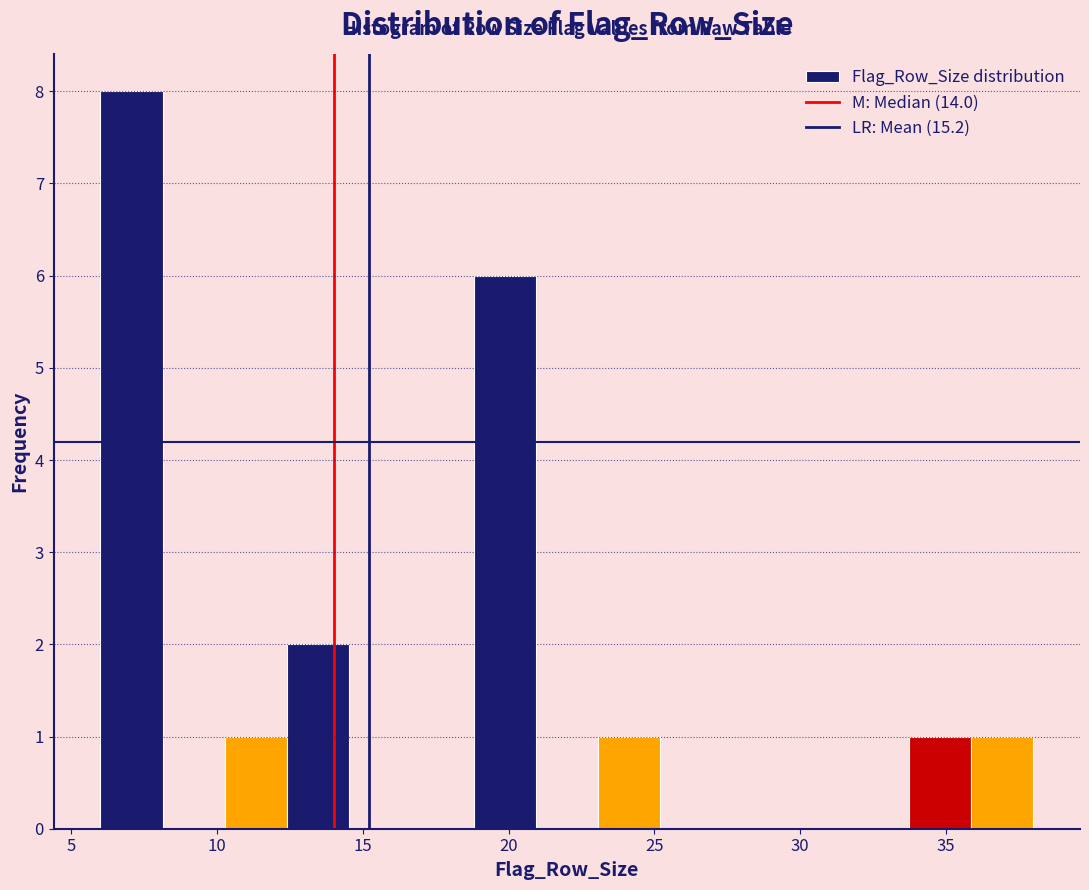

Reading left to right, transcribe this chart: for each bar, give the range it covers on the x-axis and its height. Neither the bar edges nor the heights are printed on the chart, so give them approximately, as read against the axes.

6.0 to 8.0: 8
8.0 to 10.5: 0
10.5 to 12.5: 1
12.5 to 14.5: 2
14.5 to 16.5: 0
16.5 to 19.0: 0
19.0 to 21.0: 6
21.0 to 23.0: 0
23.0 to 25.0: 1
25.0 to 27.5: 0
27.5 to 29.5: 0
29.5 to 31.5: 0
31.5 to 33.5: 0
33.5 to 36.0: 1
36.0 to 38.0: 1